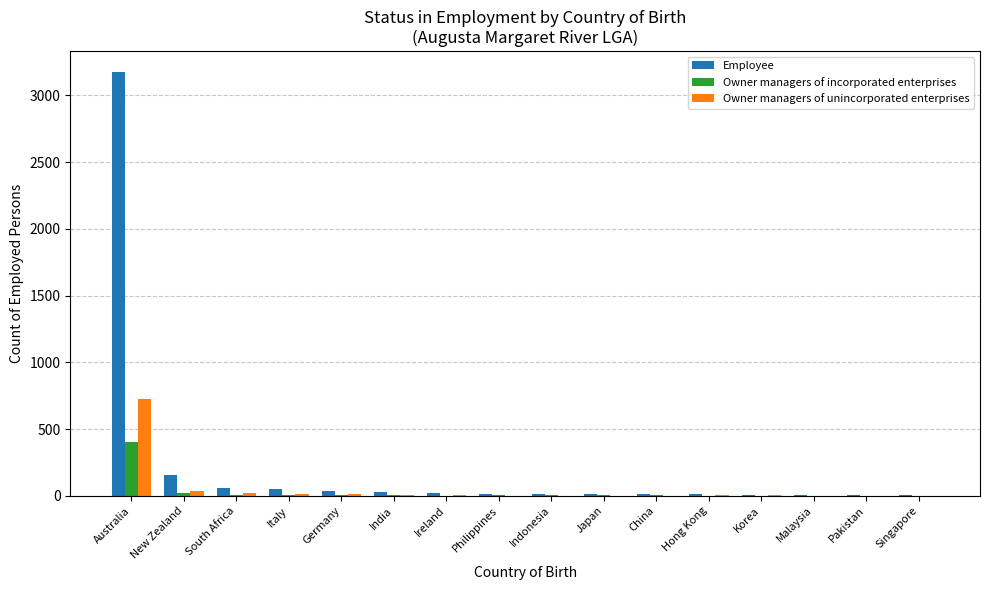

At which label does Owner managers of incorporated enterprises reach its peak?

Australia